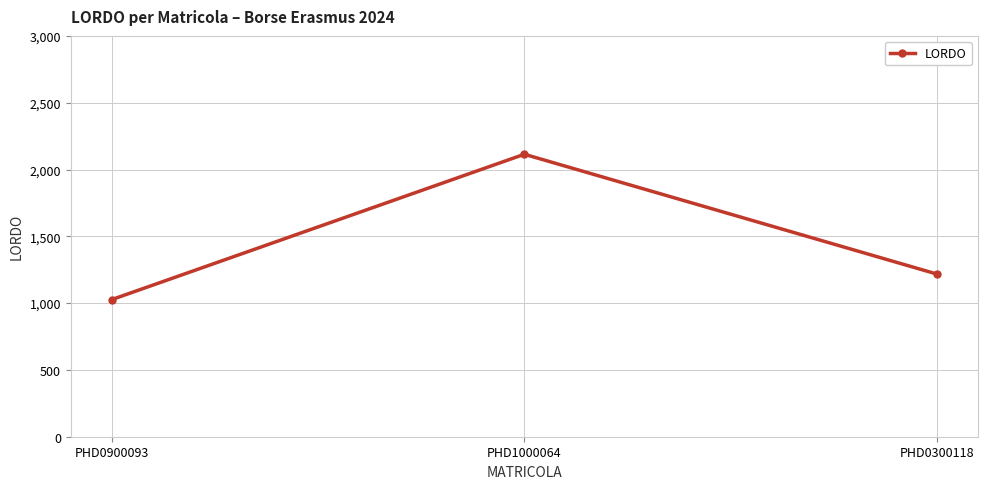

What is the ratio of the value at PHD0900093 to the value at PHD1000064?

0.5